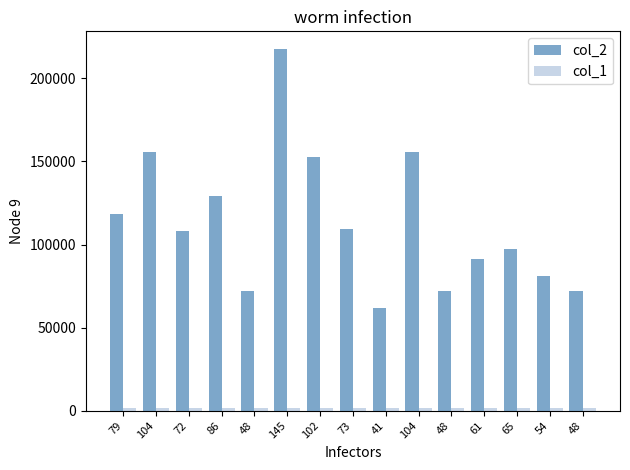

How many categories are shown in the chart?

15